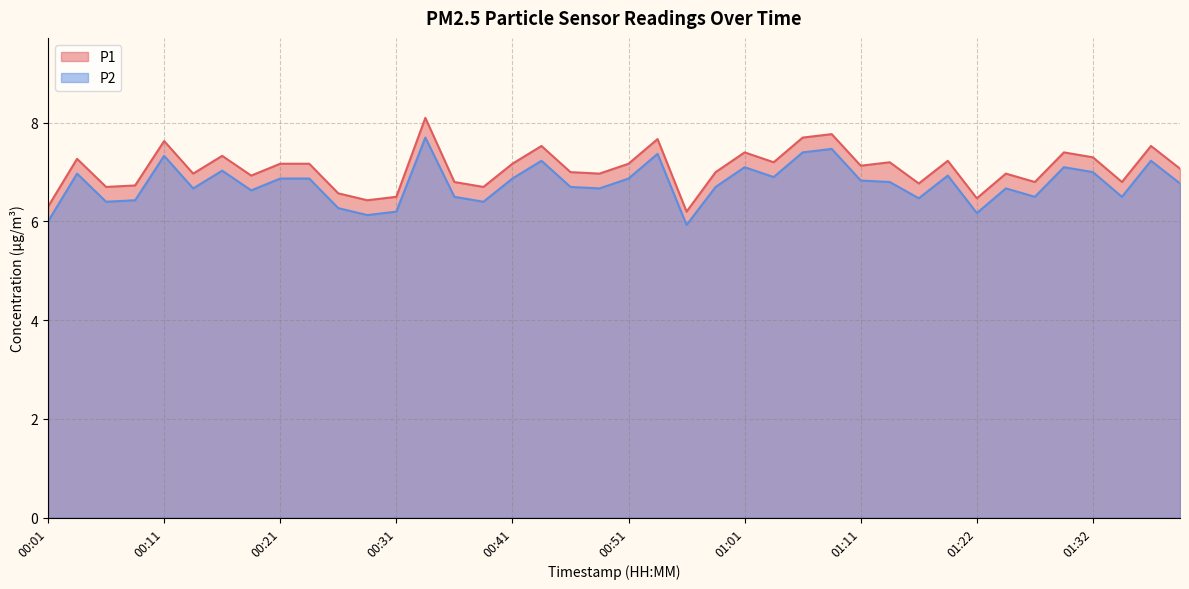

How many lines are shown in the chart?

2